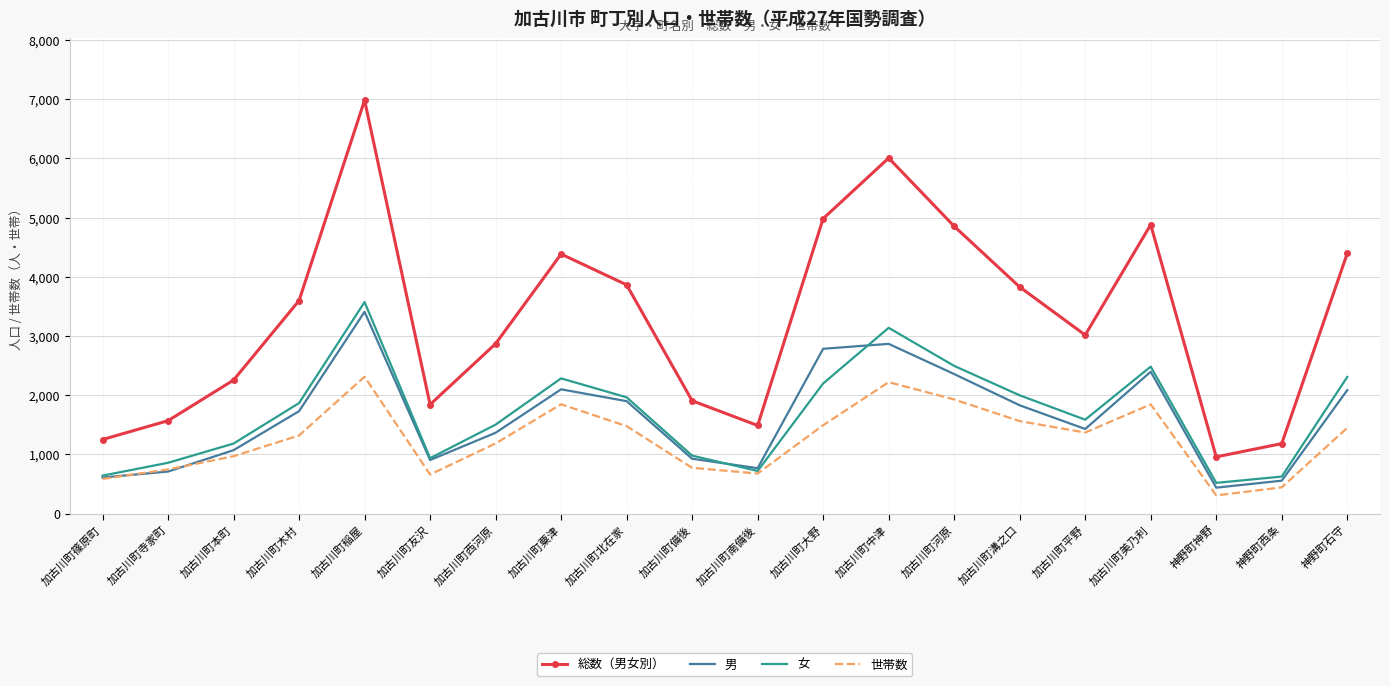

Which series has the largest range (max minus min)?

総数（男女別）